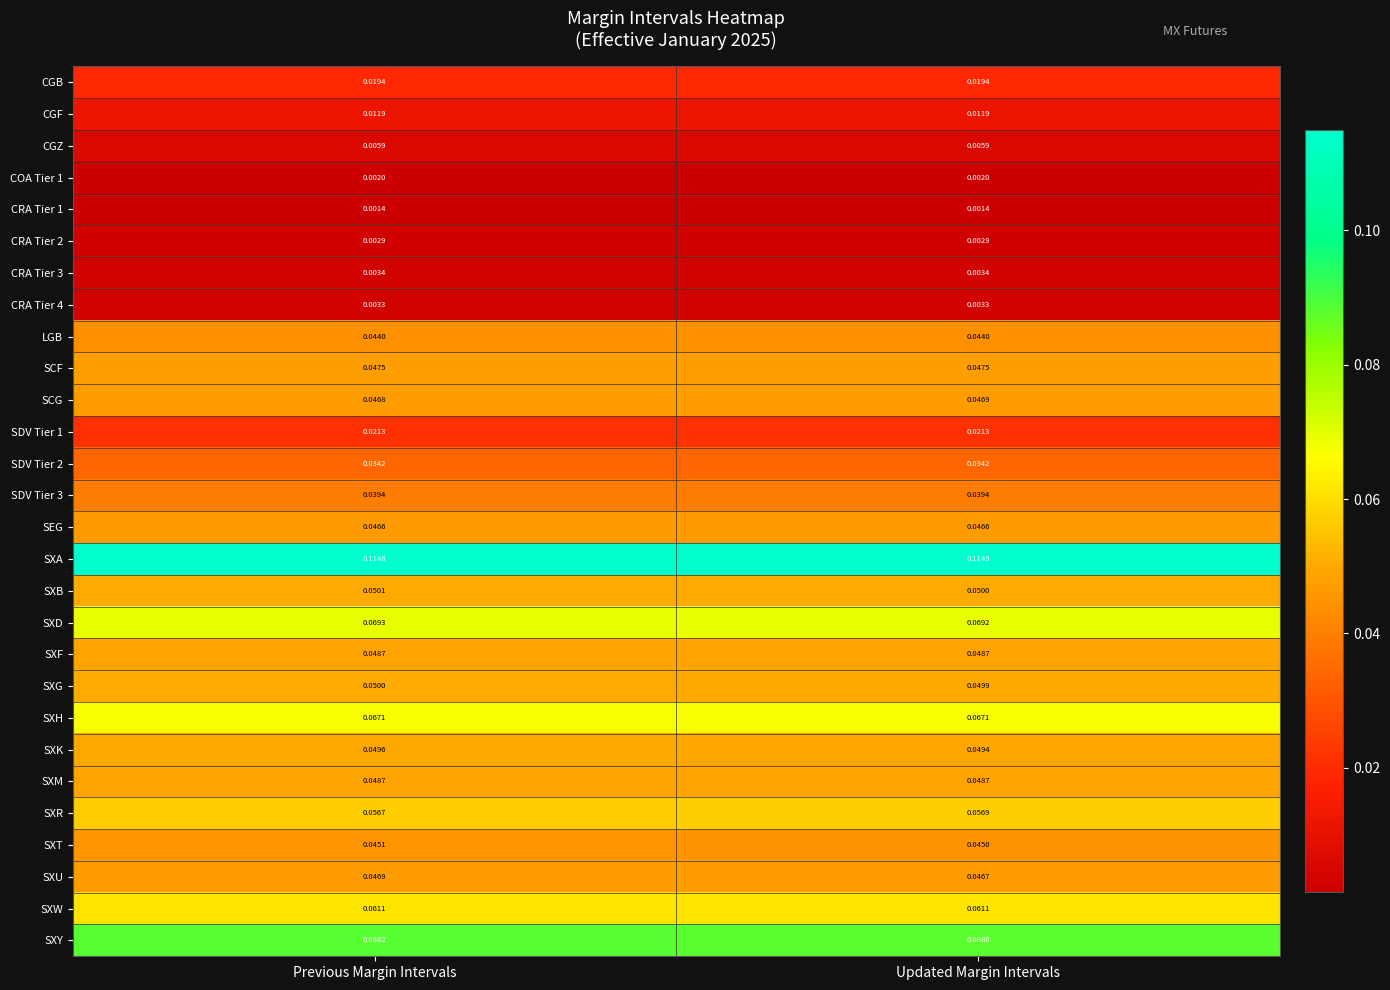

At which category is the sum across all series the highest?

Previous Margin Intervals